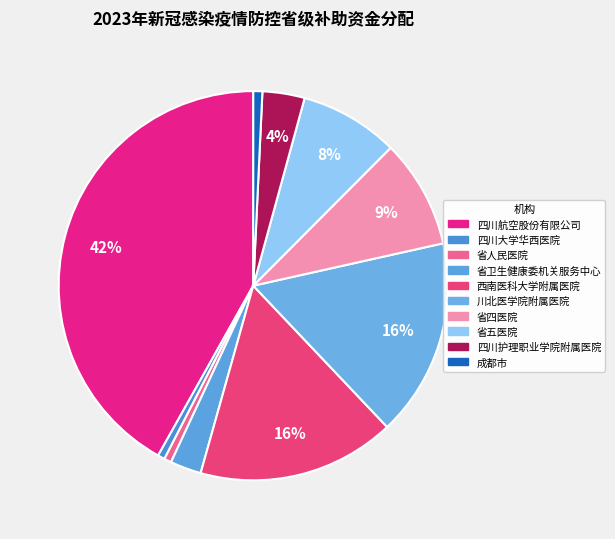

How many slices are in this pie chart?

10